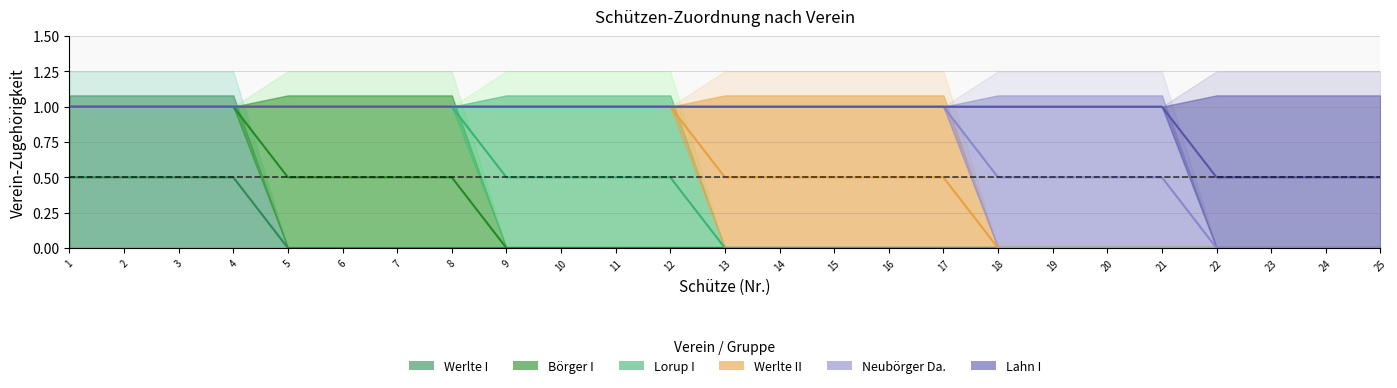

True or false: Lahn I and Börger I intersect in this chart.

False